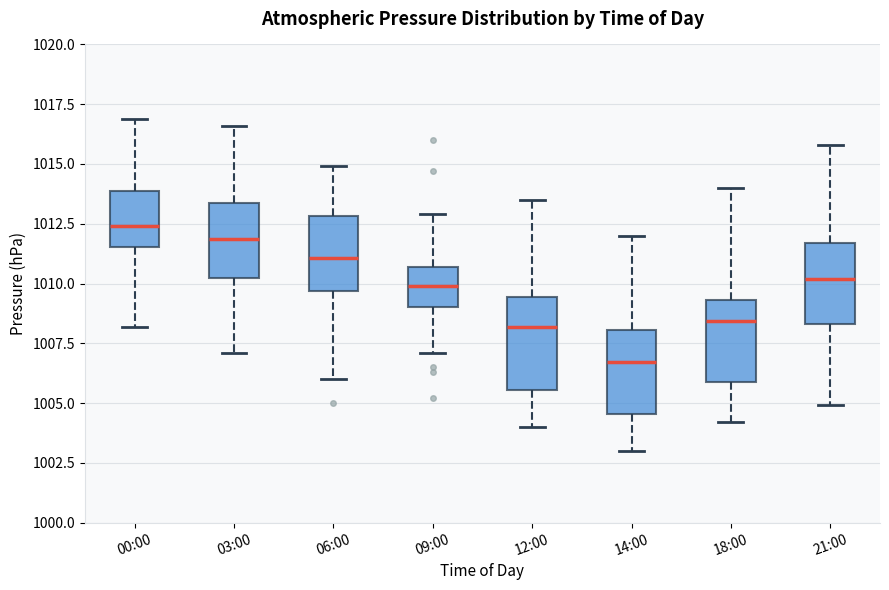

Reading left to right, read every box against the y-axis: the position of its median line, the range the box covers, and the ends of its whiskers. The values are not printed on the chart, so give them approximately, as read against the axis.

00:00: median 1012.5, box 1011.5 to 1014.0, whiskers 1008.0 to 1017.0
03:00: median 1012.0, box 1010.0 to 1013.5, whiskers 1007.0 to 1016.5
06:00: median 1011.0, box 1009.5 to 1013.0, whiskers 1006.0 to 1015.0
09:00: median 1010.0, box 1009.0 to 1010.5, whiskers 1007.0 to 1013.0
12:00: median 1008.0, box 1005.5 to 1009.5, whiskers 1004.0 to 1013.5
14:00: median 1006.5, box 1004.5 to 1008.0, whiskers 1003.0 to 1012.0
18:00: median 1008.5, box 1006.0 to 1009.5, whiskers 1004.0 to 1014.0
21:00: median 1010.0, box 1008.5 to 1011.5, whiskers 1005.0 to 1016.0